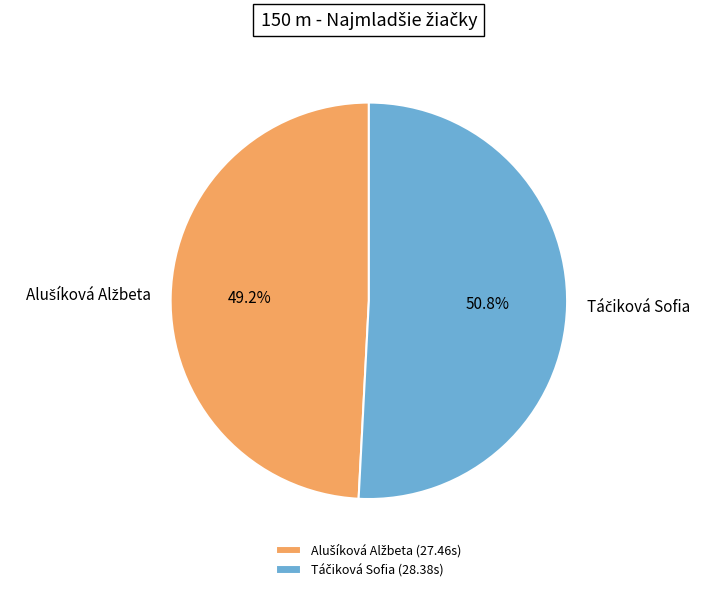

How many segments does this pie chart have?

2